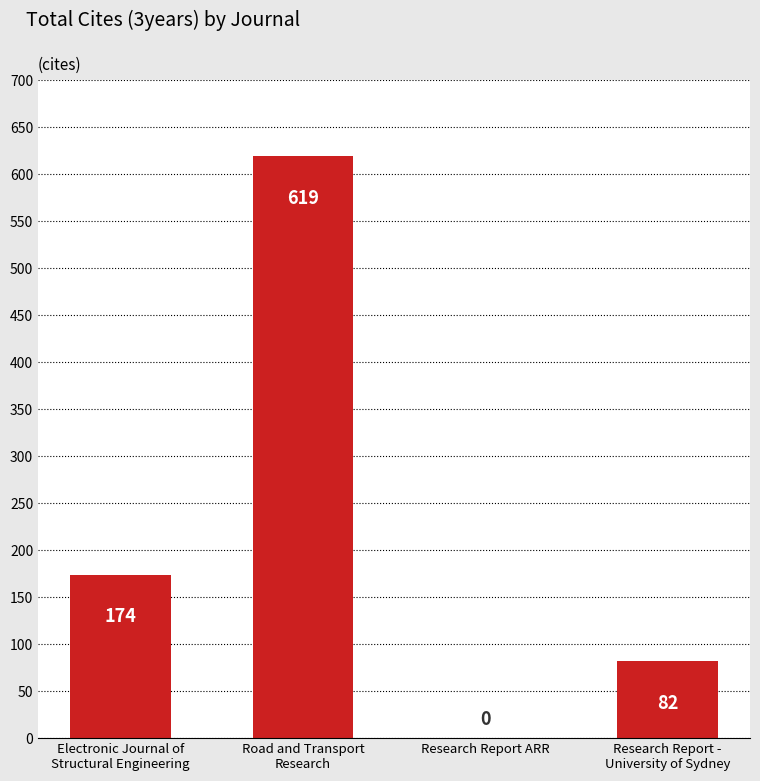

Reading right to left, what are all the values shown in this chart?

Research Report -
University of Sydney=82	Research Report ARR=0	Road and Transport
Research=619	Electronic Journal of
Structural Engineering=174